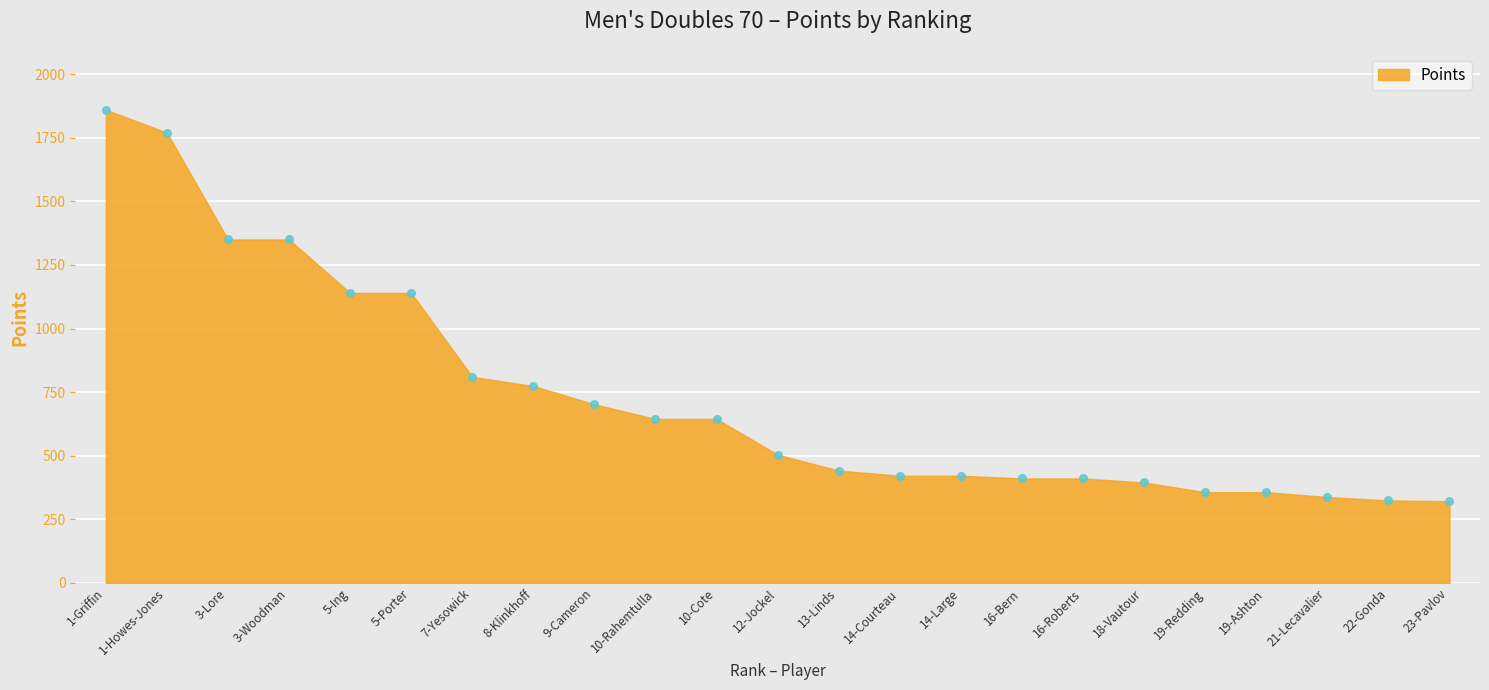

What is the range of Y values (max minus min)?

1539.0